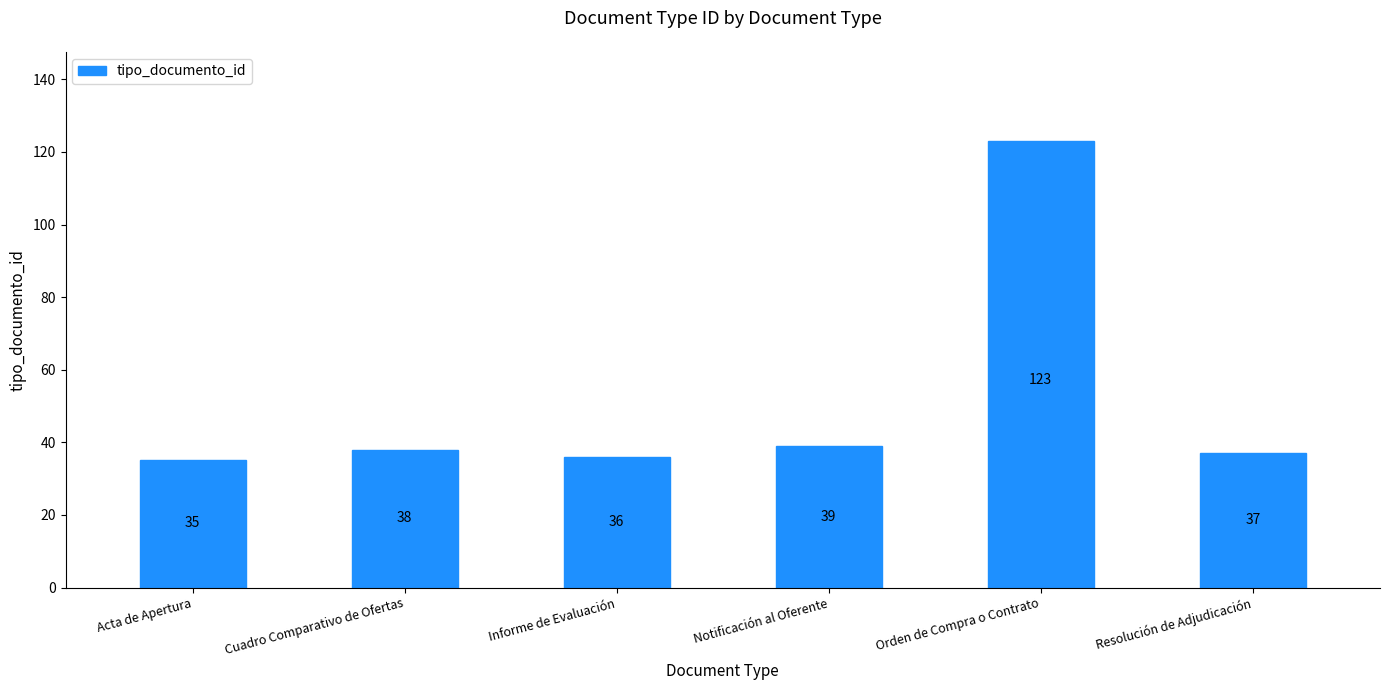

At which category does the chart reach its minimum across all series?

Acta de Apertura